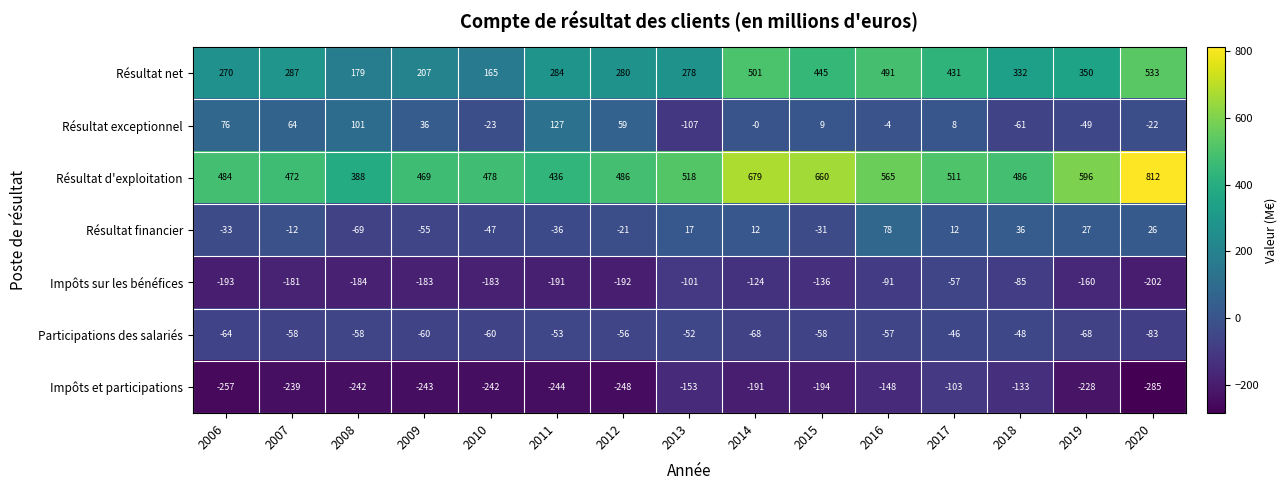

What is the spread (max minus min) of values at 2008?

630